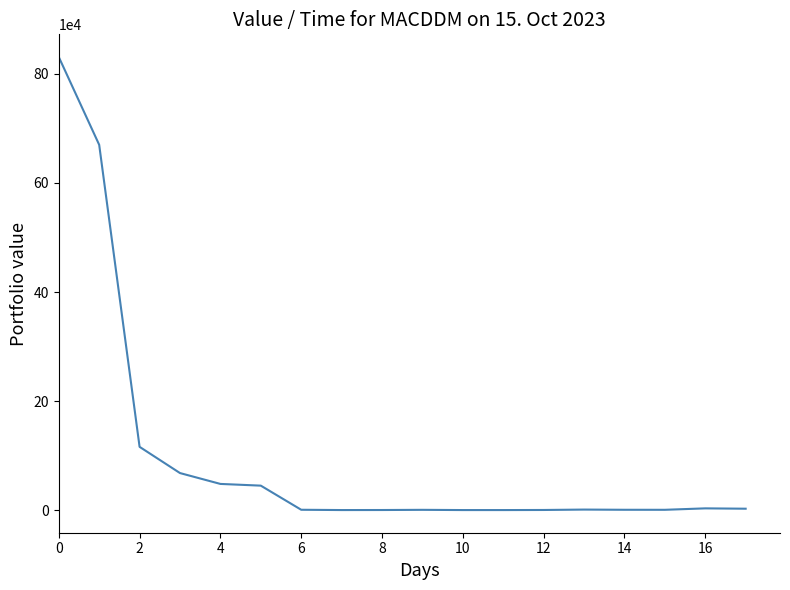

What is the minimum value shown in the chart?

146